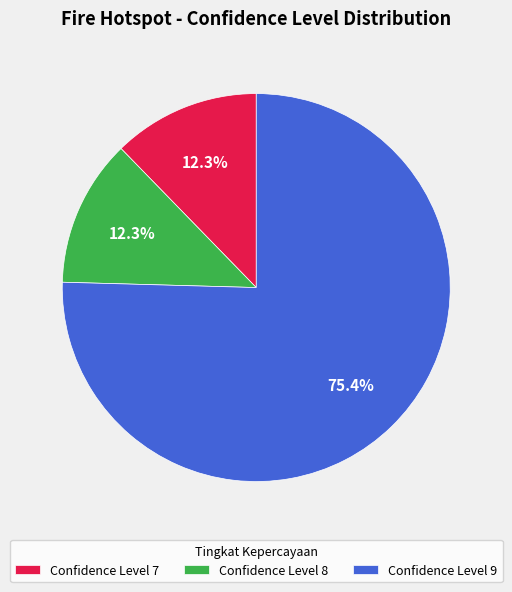

What is the total percentage of Confidence Level 7 and Confidence Level 9?

87.7%